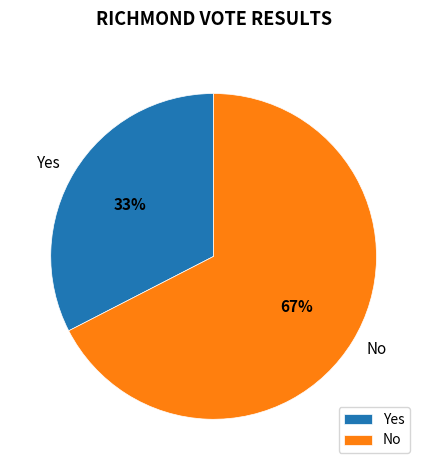

Rank the categories by value from highest to lowest.

No, Yes